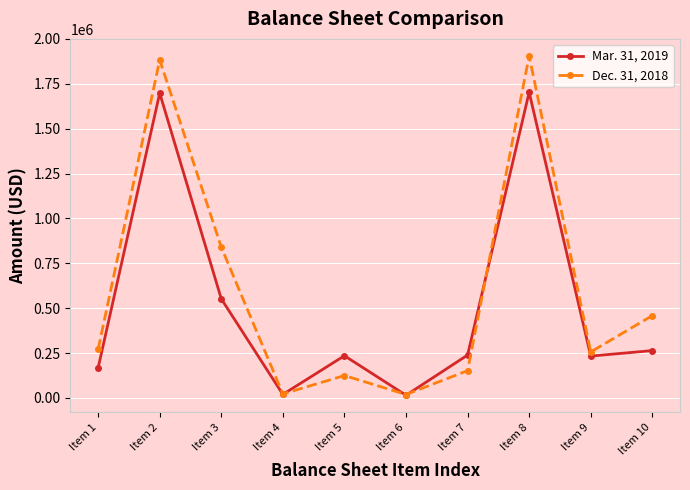

What is the difference between the maximum and minimum values in the Mar. 31, 2019 series?

1688297